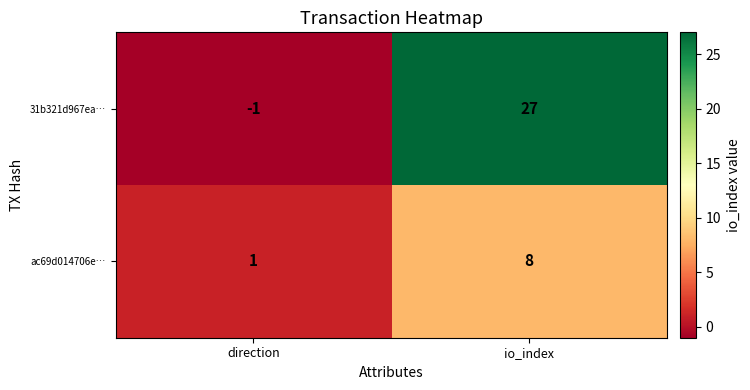

The value of 31b321d967ea… at io_index is 27. True or false?

True